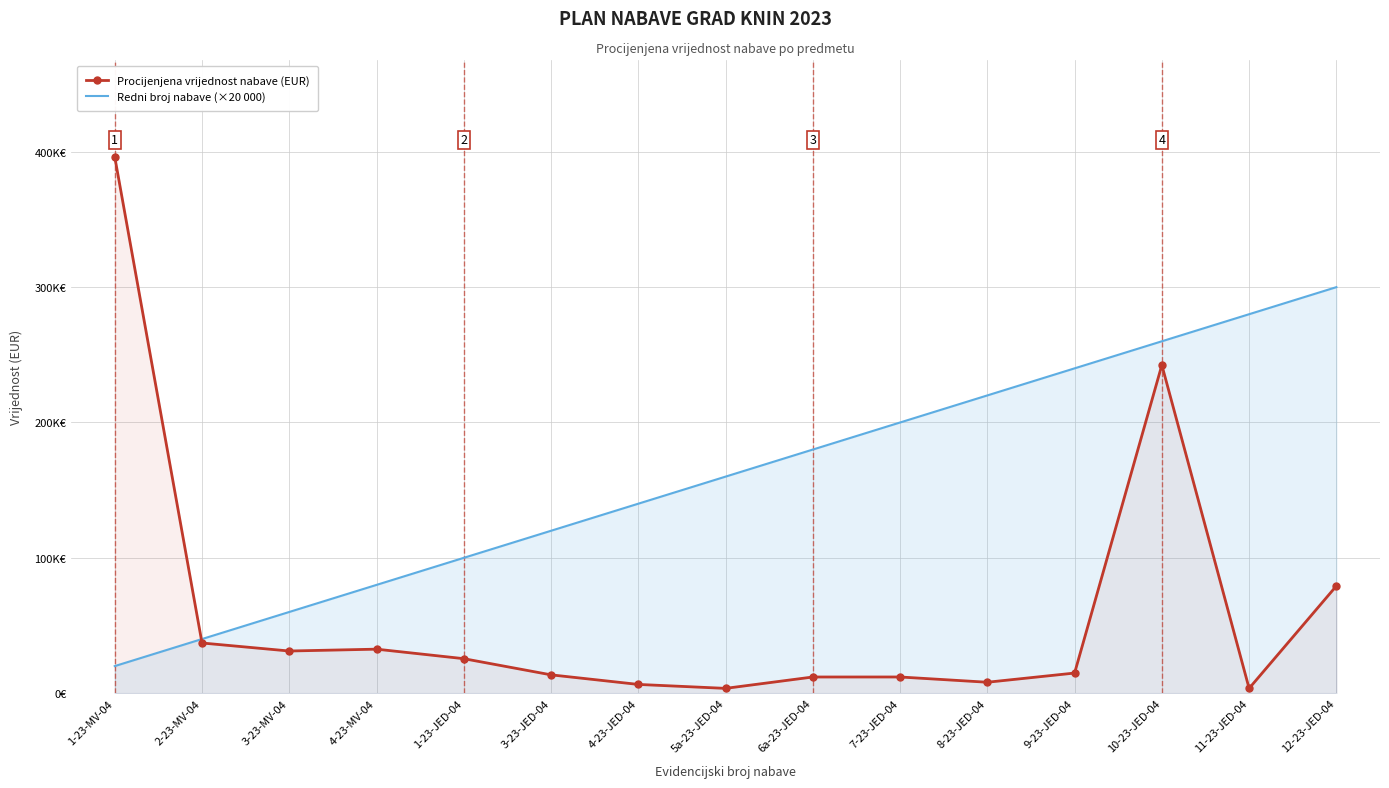

True or false: Procijenjena vrijednost nabave (EUR) has a value of 396253.3 at 1-23-MV-04.

True